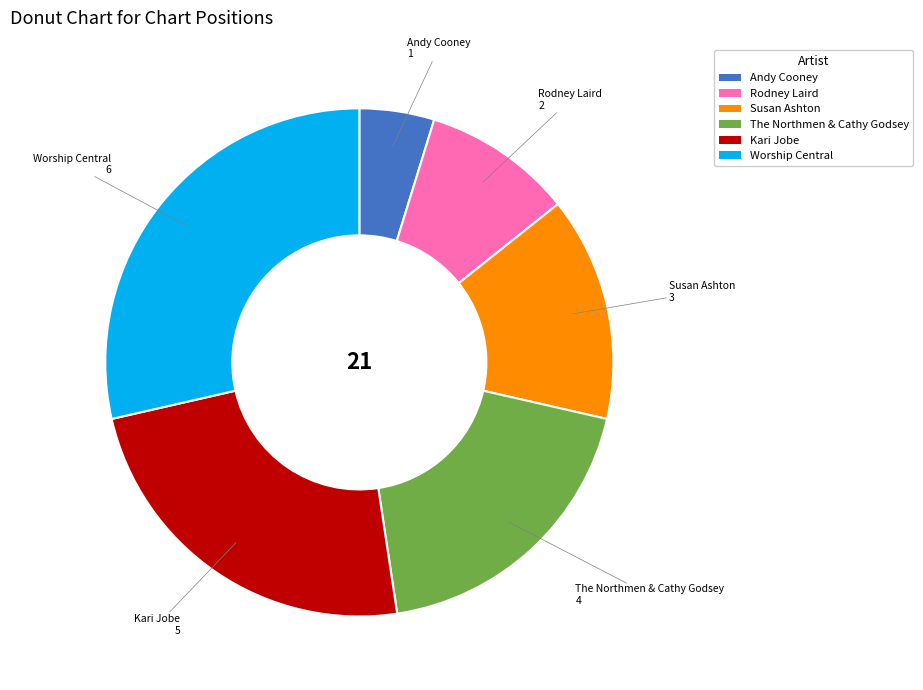

Is there a majority slice in this chart?

No